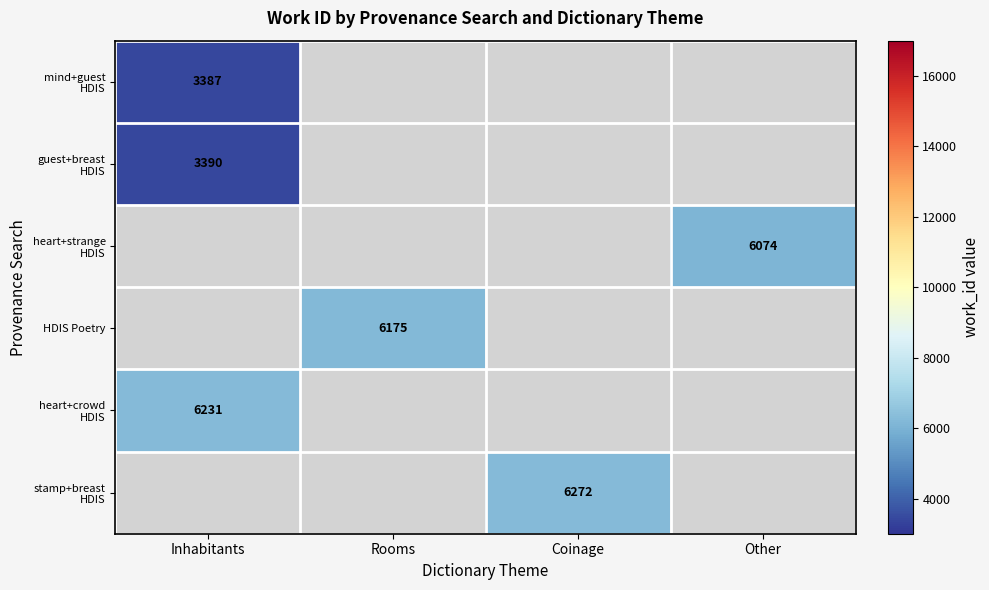

How many data points does each series have?

4